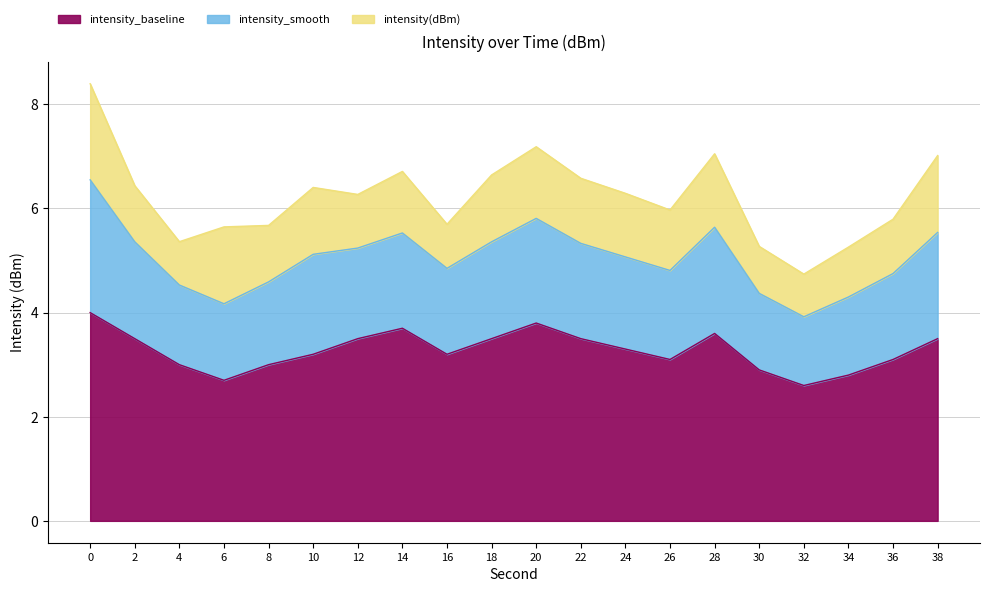

What is the total value across all series at 36?

5.8